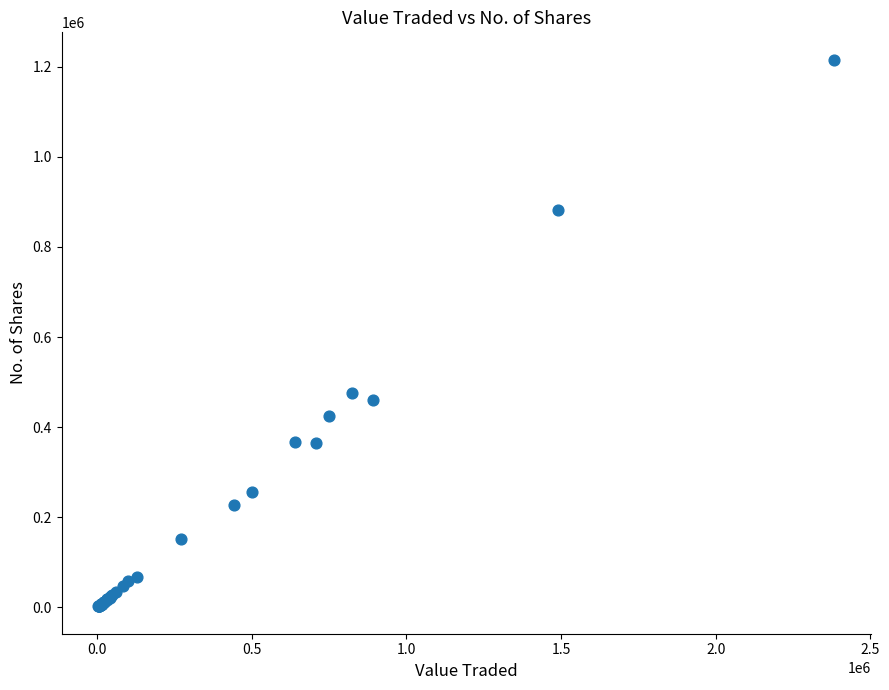

What Y value in the scatter plot is closest to 608911?

475354